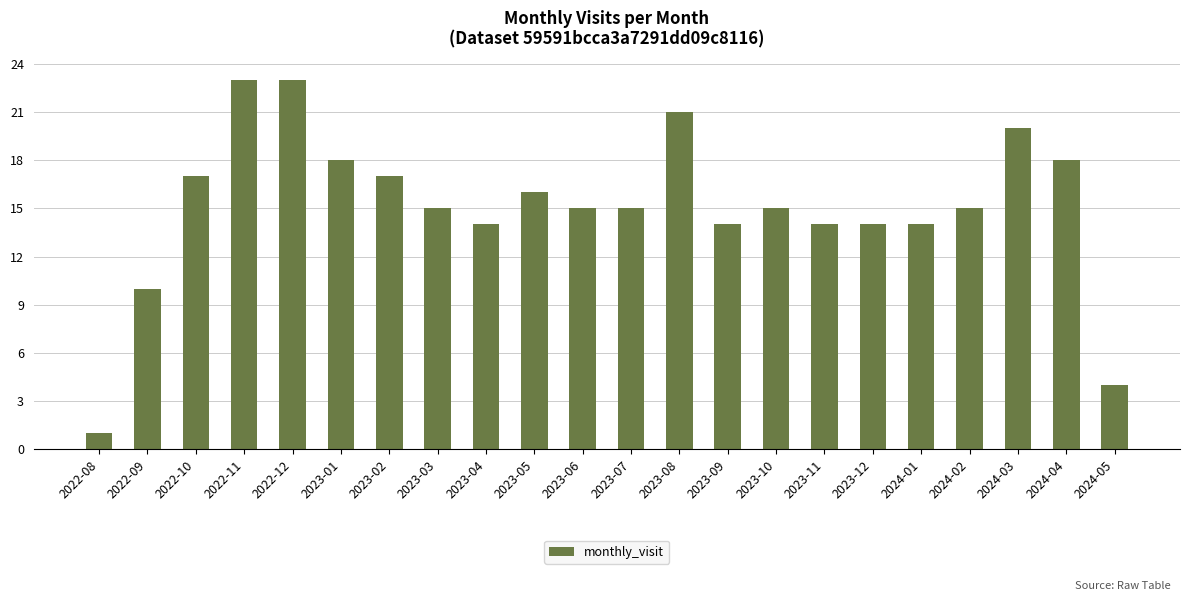

What is the ratio of the value at 2023-02 to the value at 2023-11?

1.2